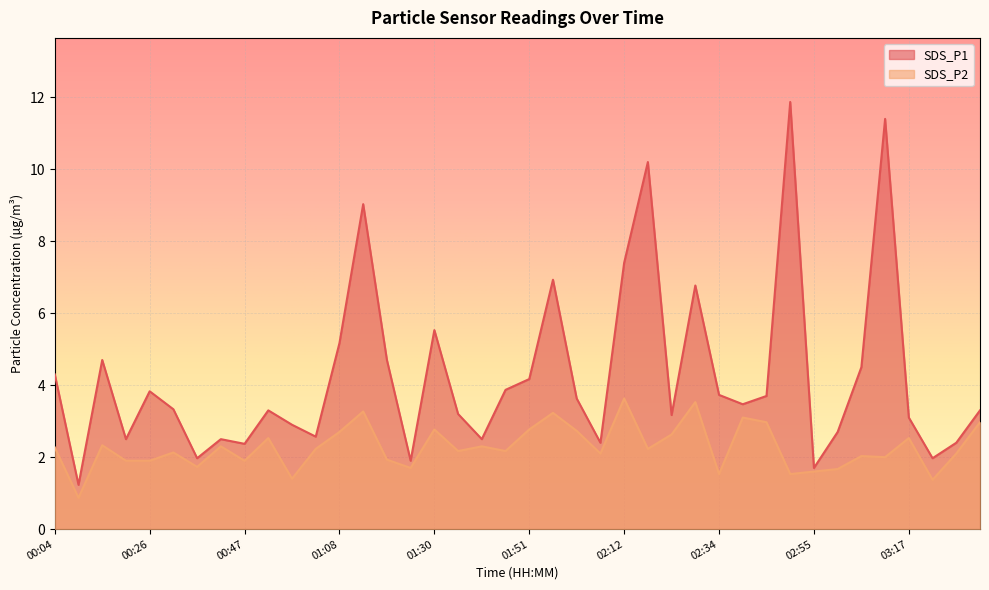

Which series has the largest range (max minus min)?

SDS_P1